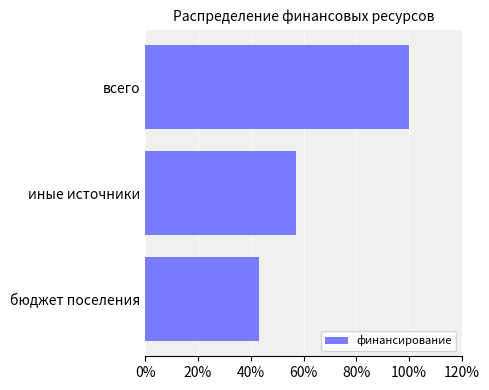

Reading top to bottom, extract all data points from this chart.

100.0	57.0	43.0